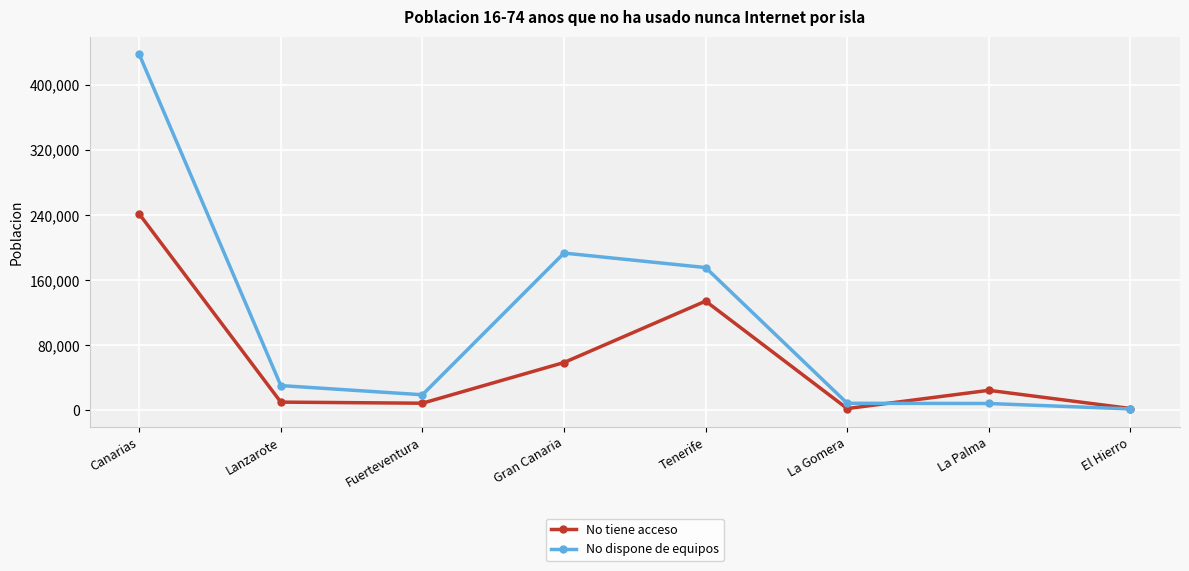

Which series has the largest total across all categories?

No dispone de equipos